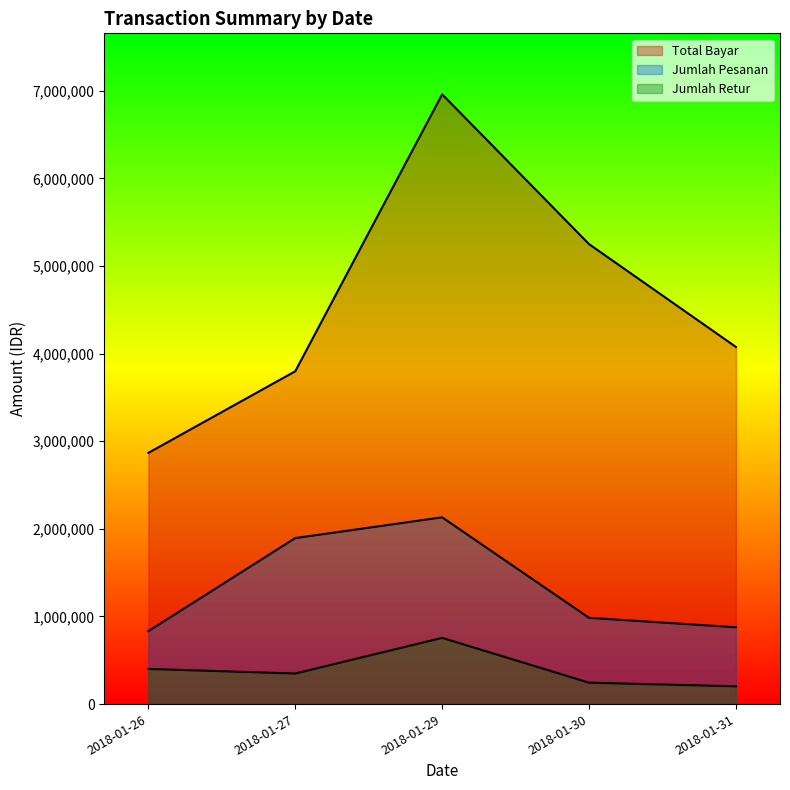

What is the value of the Total Bayar point at the 4th from the left?

5249914